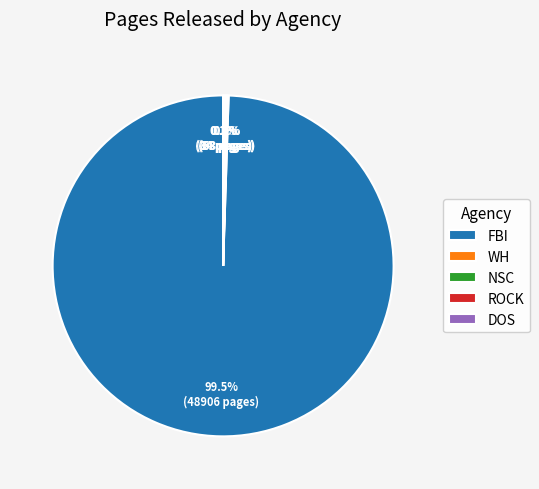

Which slice is the largest?

FBI